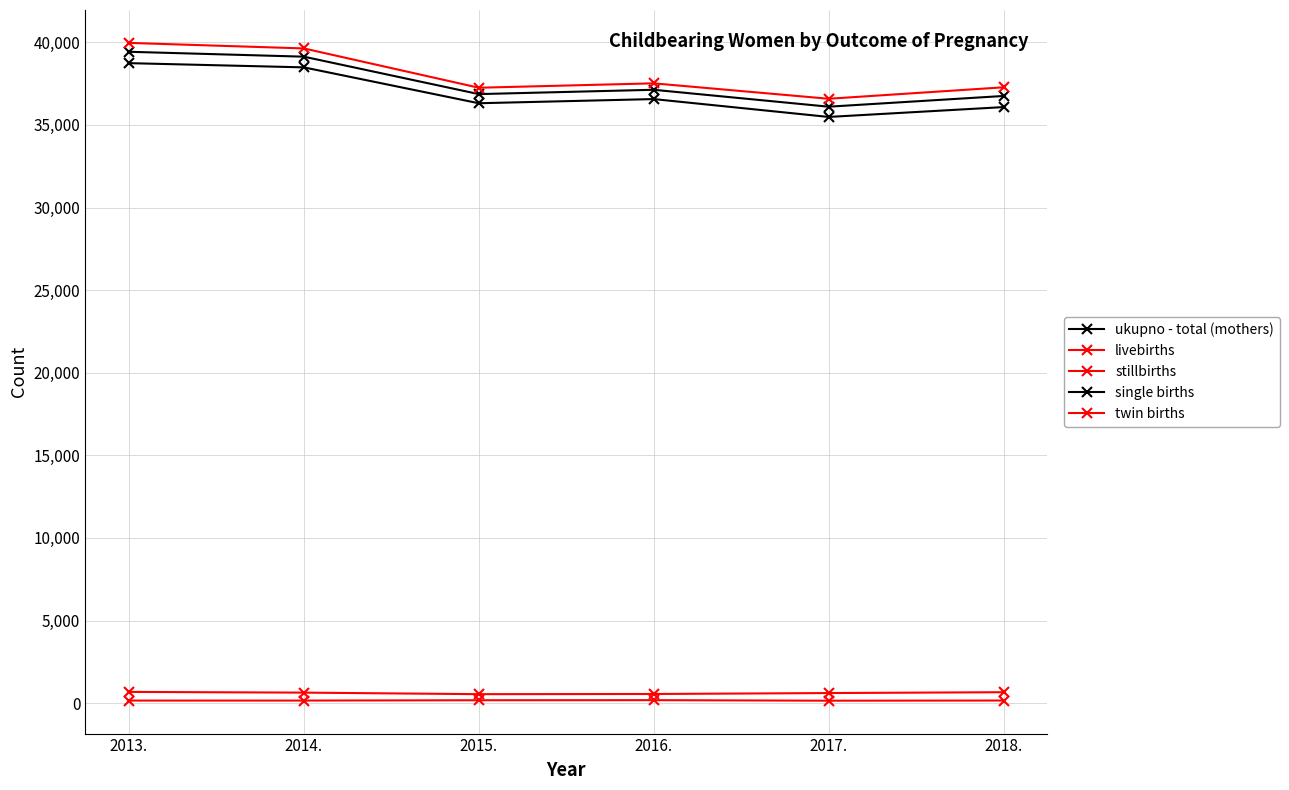

Which series has the largest total across all categories?

livebirths